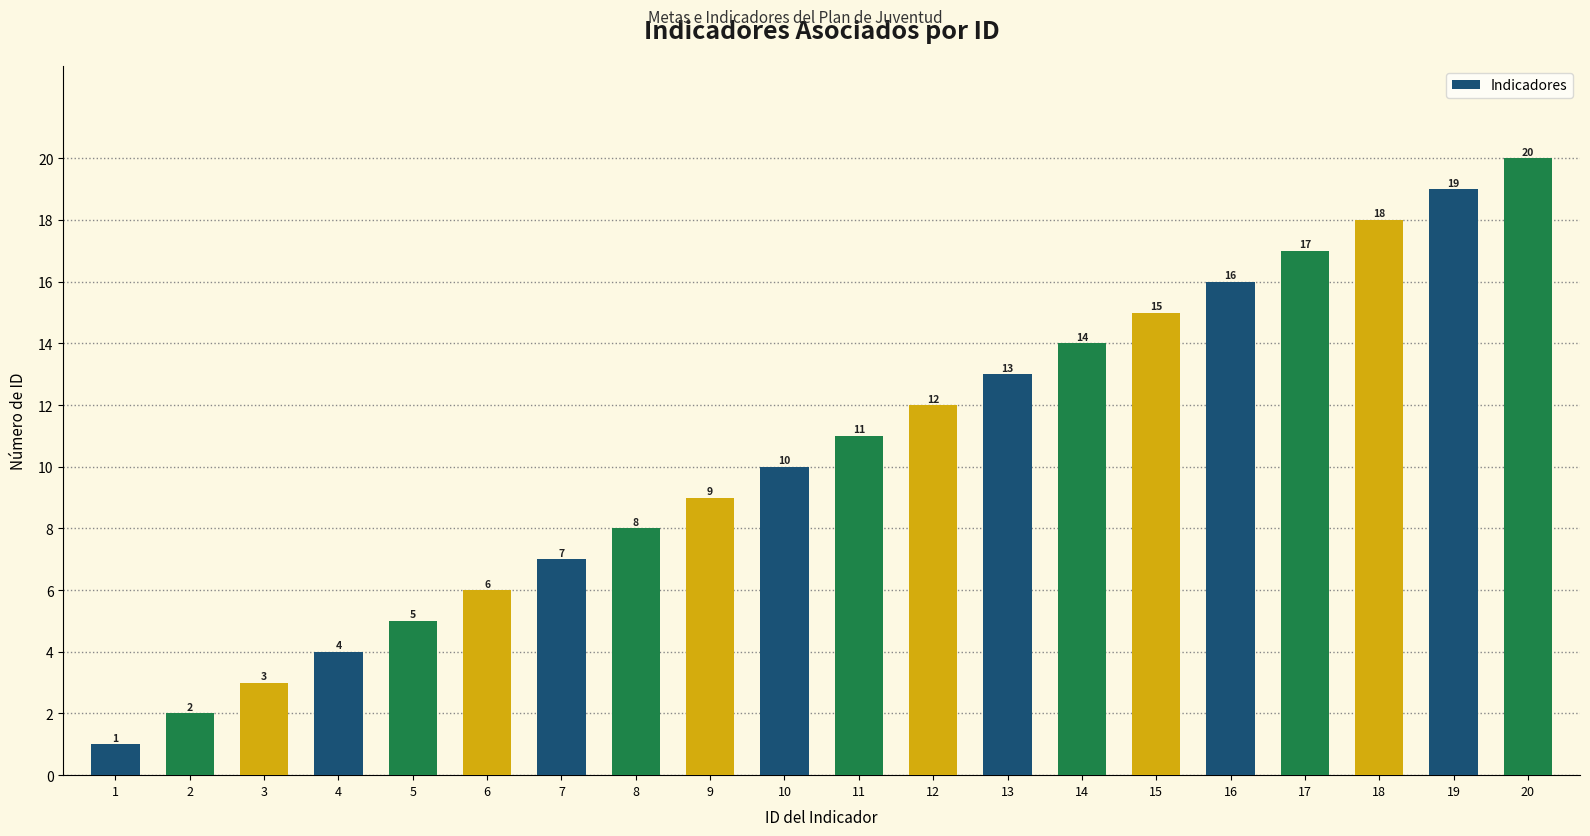

What is the approximate value at 10, to the nearest 5?

10